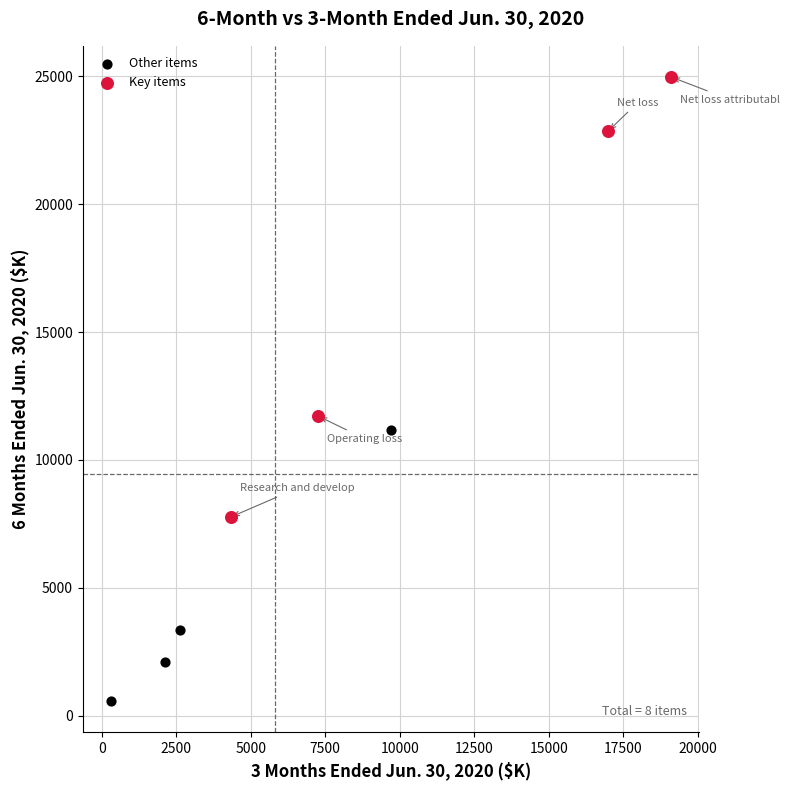

What are all the series names shown in the legend?

Other items, Key items